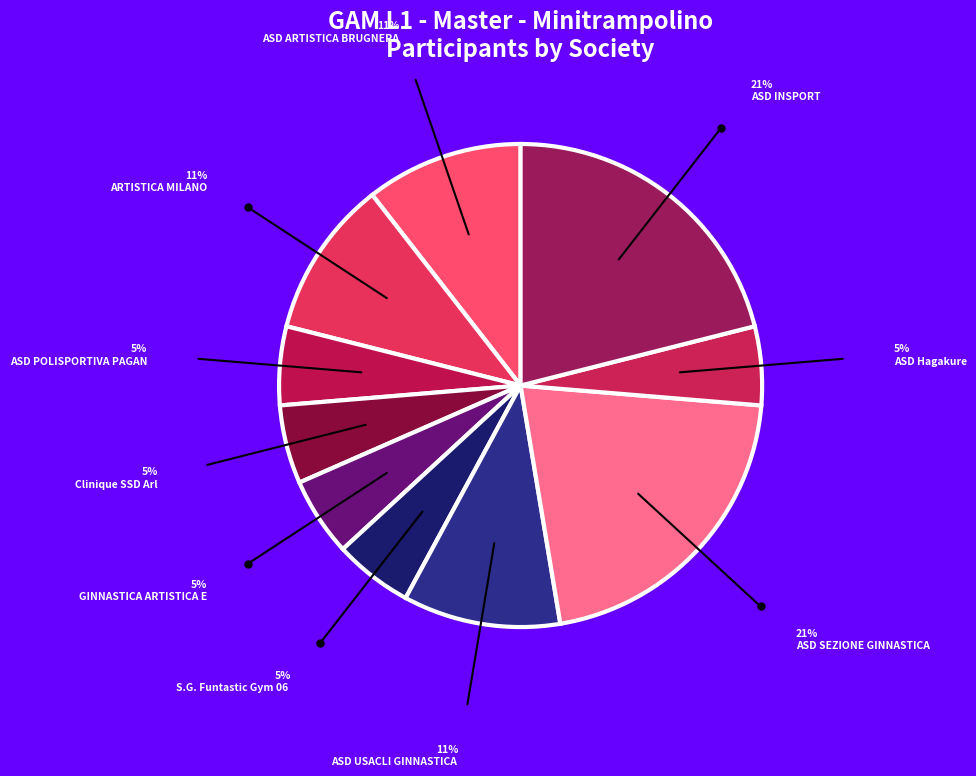

How many segments does this pie chart have?

10